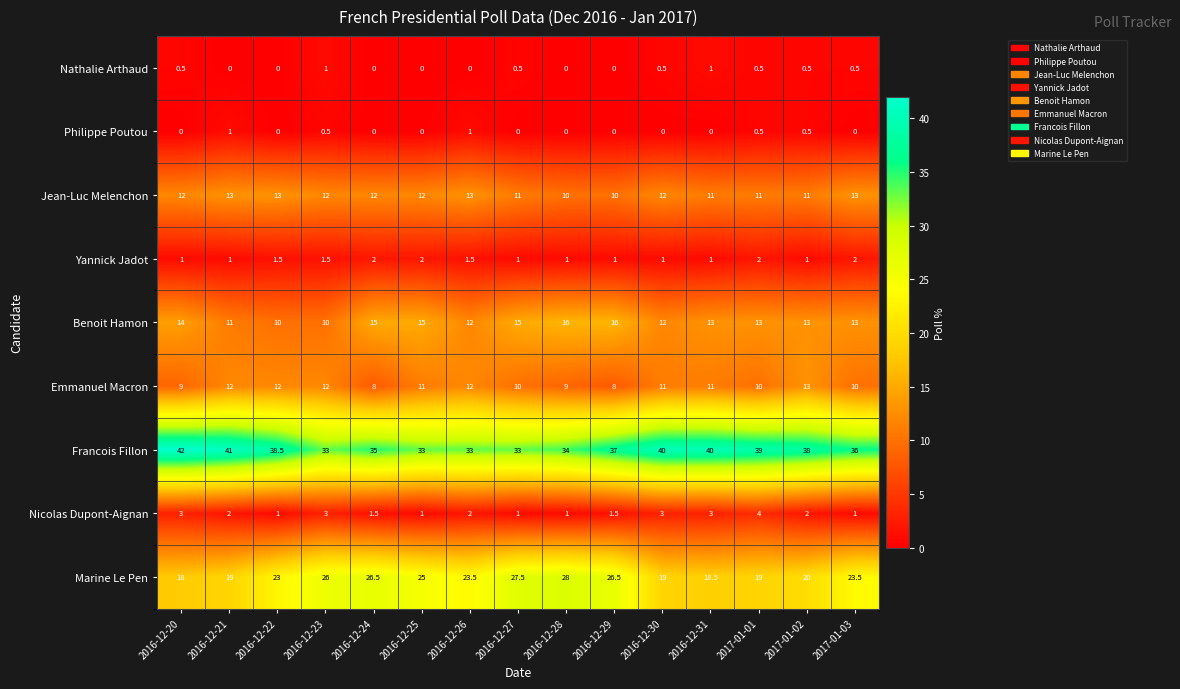

At which category does the chart reach its peak across all series?

2016-12-20